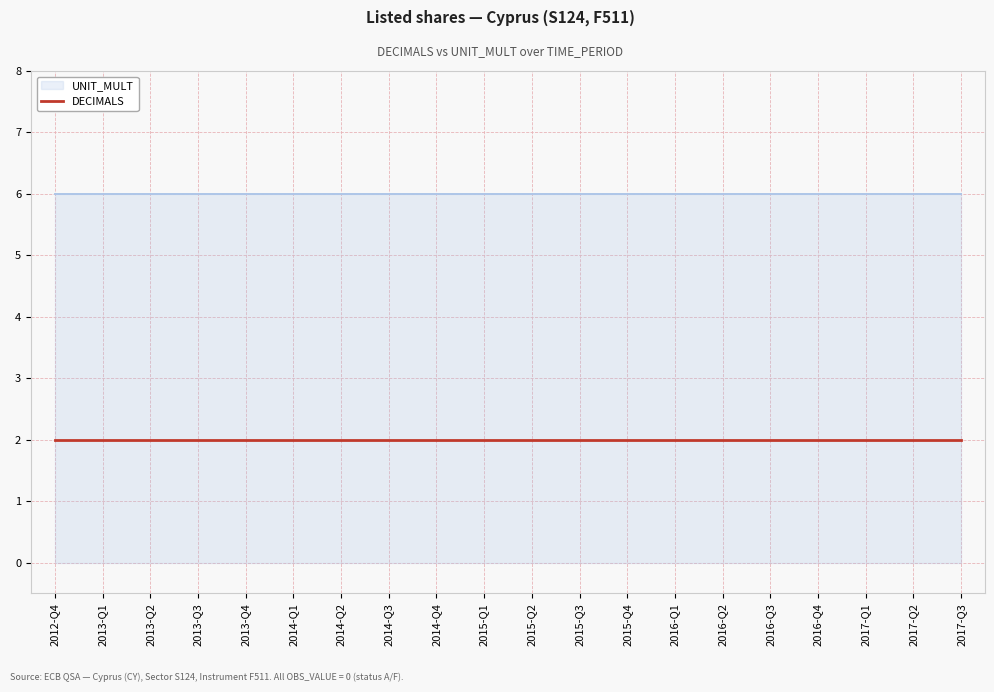

True or false: DECIMALS has a value of 2 at 2013-Q1.

True